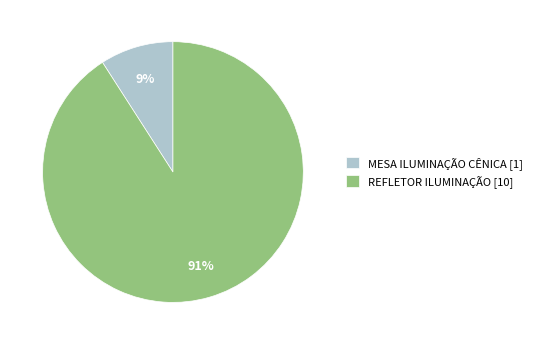

Does MESA ILUMINAÇÃO CÊNICA account for over 50% of the chart?

No